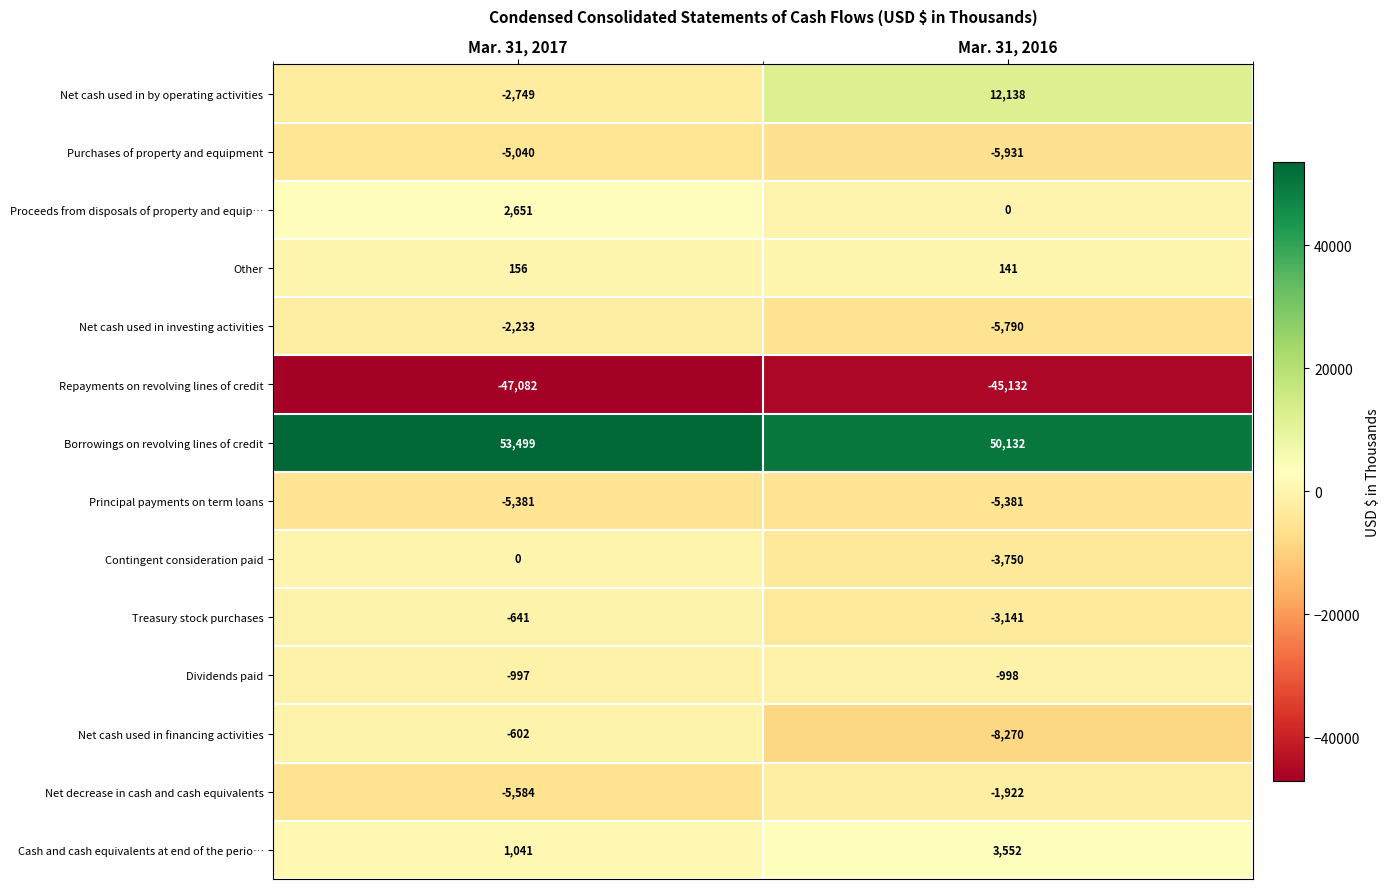

How many data points in Net cash used in by operating activities are less than 12138?

1